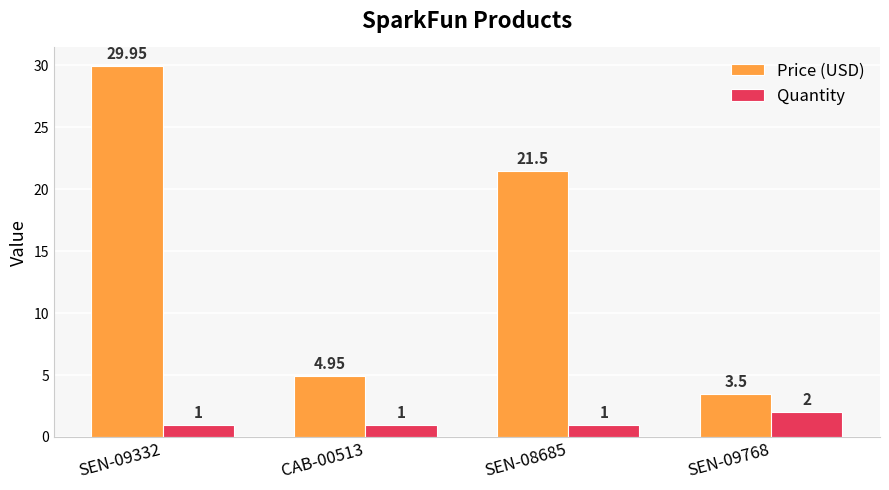

Rank the series by their maximum value, from lowest to highest.

Quantity, Price (USD)